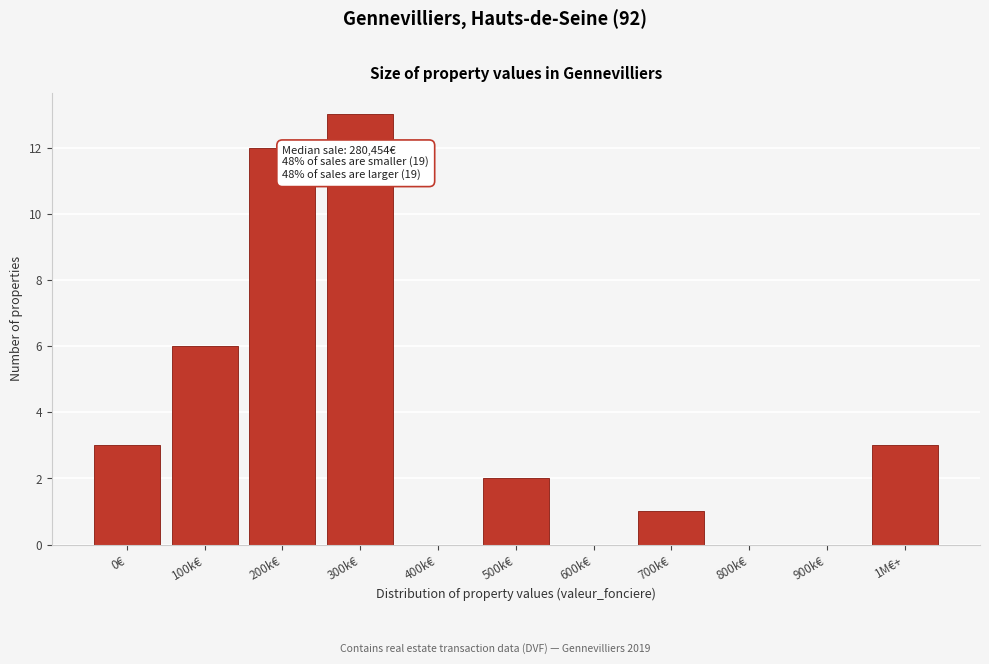

Reading left to right, list all the values displayed in this chart.

0€=3	100k€=6	200k€=12	300k€=13	400k€=0	500k€=2	600k€=0	700k€=1	800k€=0	900k€=0	1M€+=3